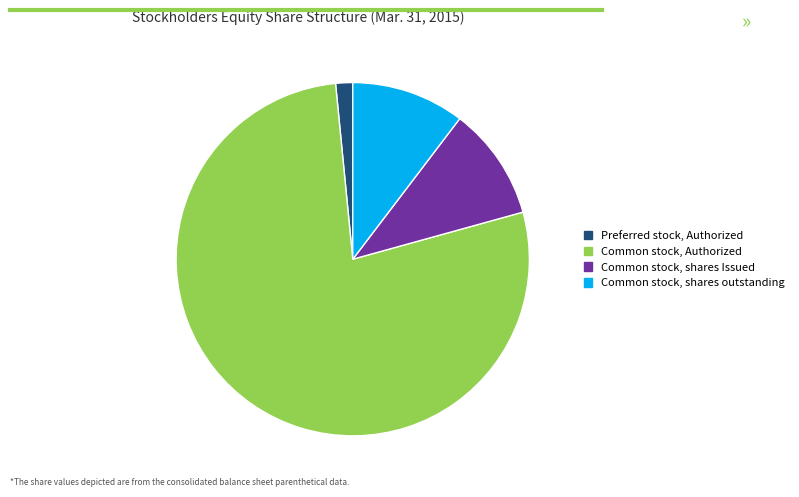

Which category has the biggest portion of the pie?

Common stock, Authorized